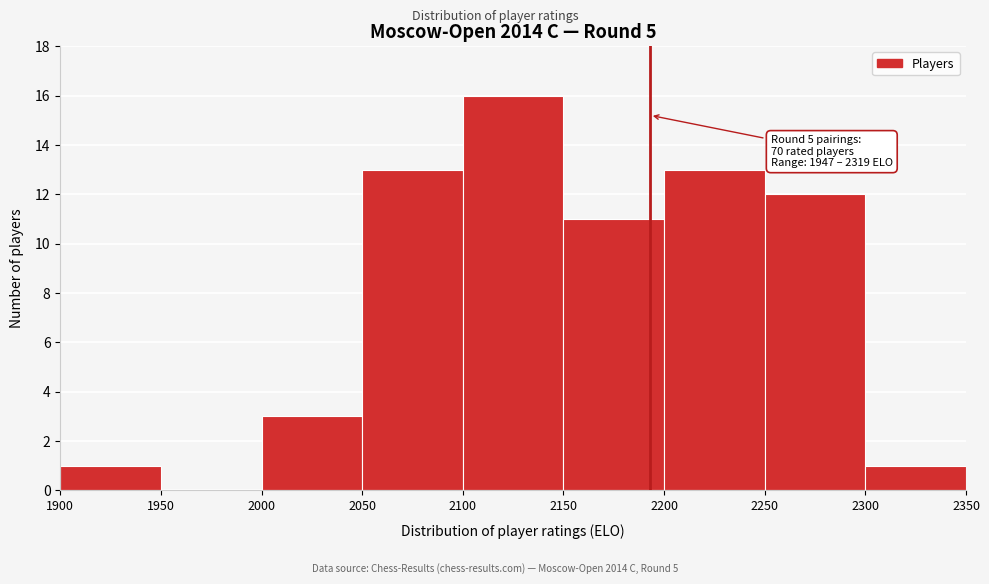

Over which range of the x-axis is the bar tallest?

2100 to 2150